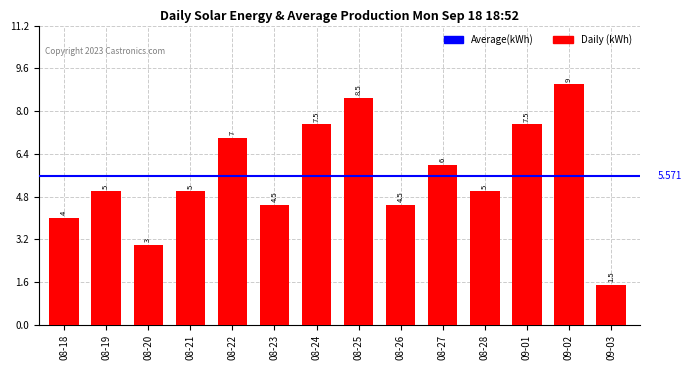

What is the smallest value displayed?

1.5